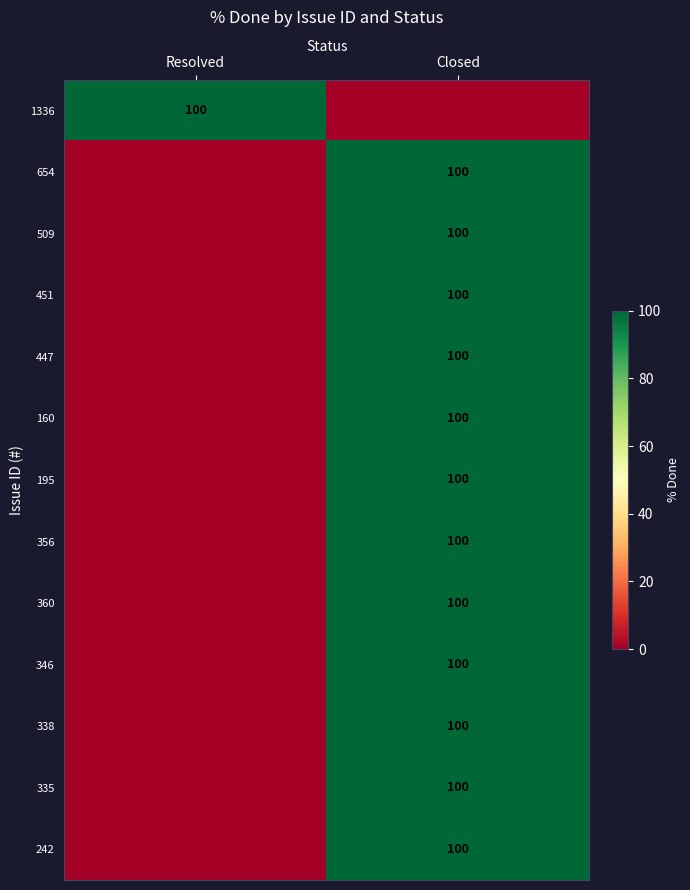

The value of 346 at Closed is 100. True or false?

True